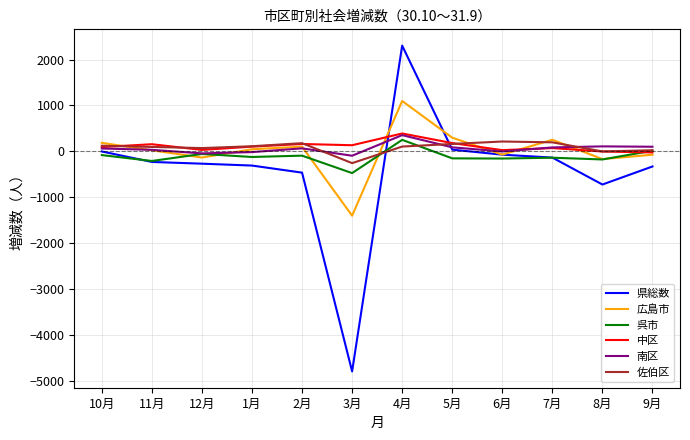

What is the minimum value shown in the chart?

-4794